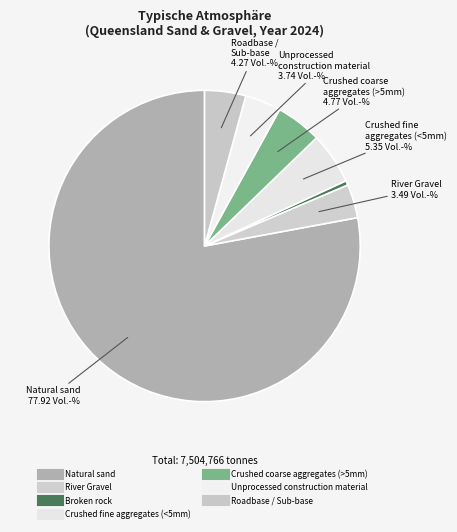

Rank the categories by value from highest to lowest.

Natural sand, Crushed fine aggregates (<5mm), Crushed coarse aggregates (>5mm), Roadbase / Sub-base, Unprocessed construction material, River Gravel, Broken rock